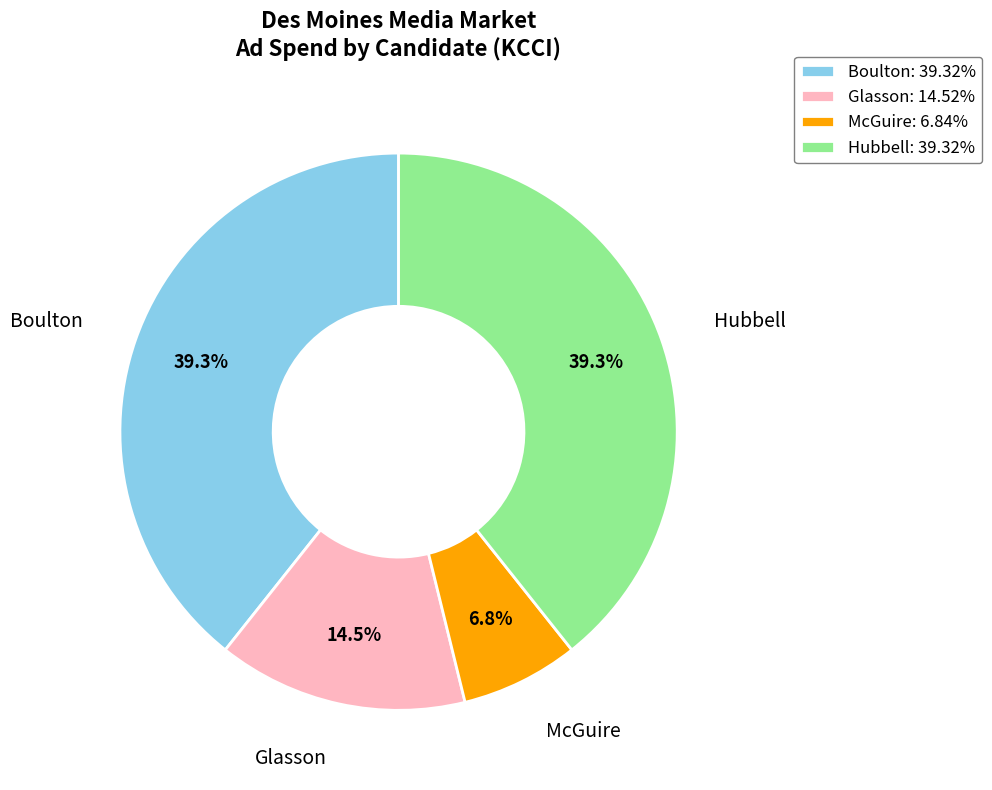

Is there any slice that represents more than half of the pie?

No